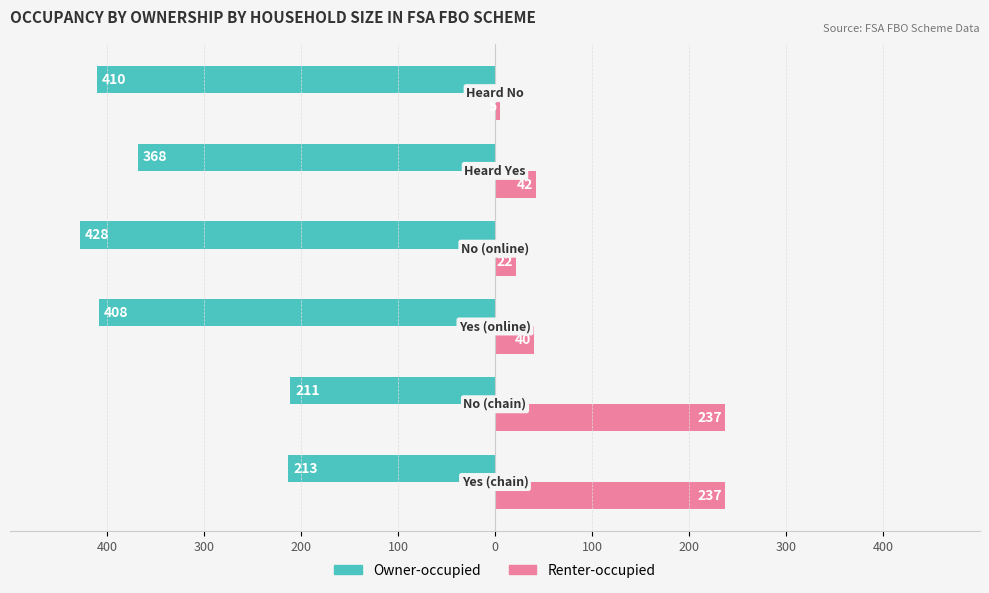

Reading right to left, extract all data points from this chart.

Owner-occupied: -410	-368	-428	-408	-211	-213
Renter-occupied: 5	42	22	40	237	237